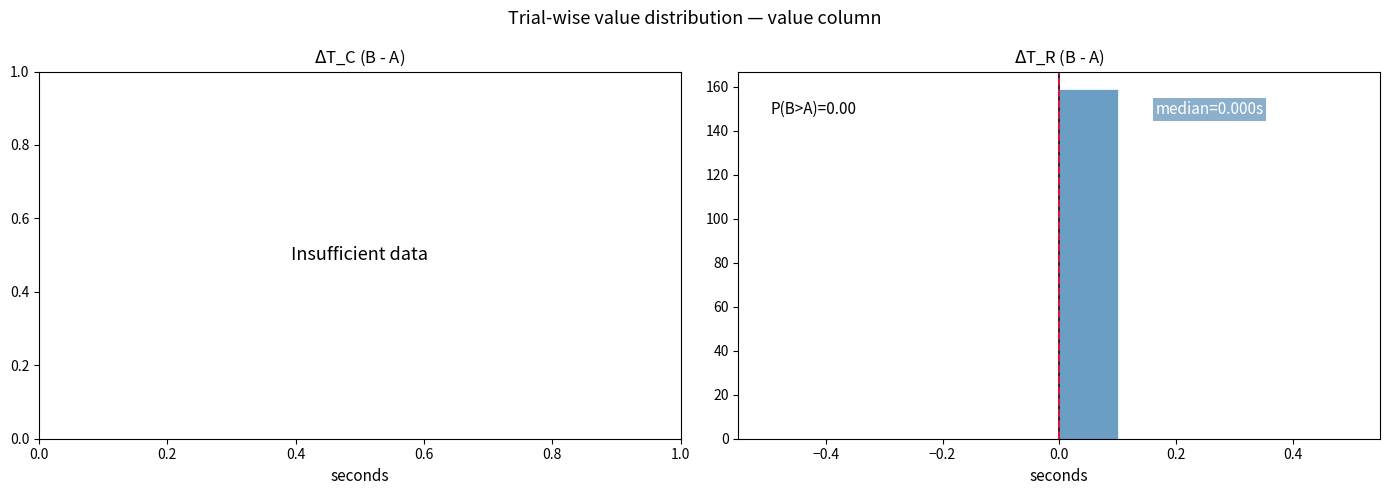

Which range on the x-axis has the tallest bar?

0.0 to 0.1